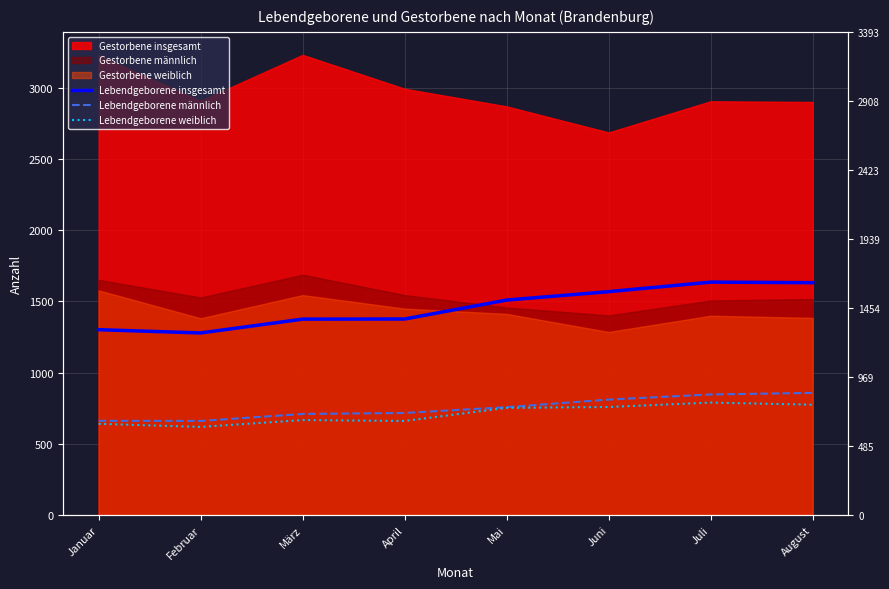

At which category does Lebendgeborene weiblich reach its first local peak?

März